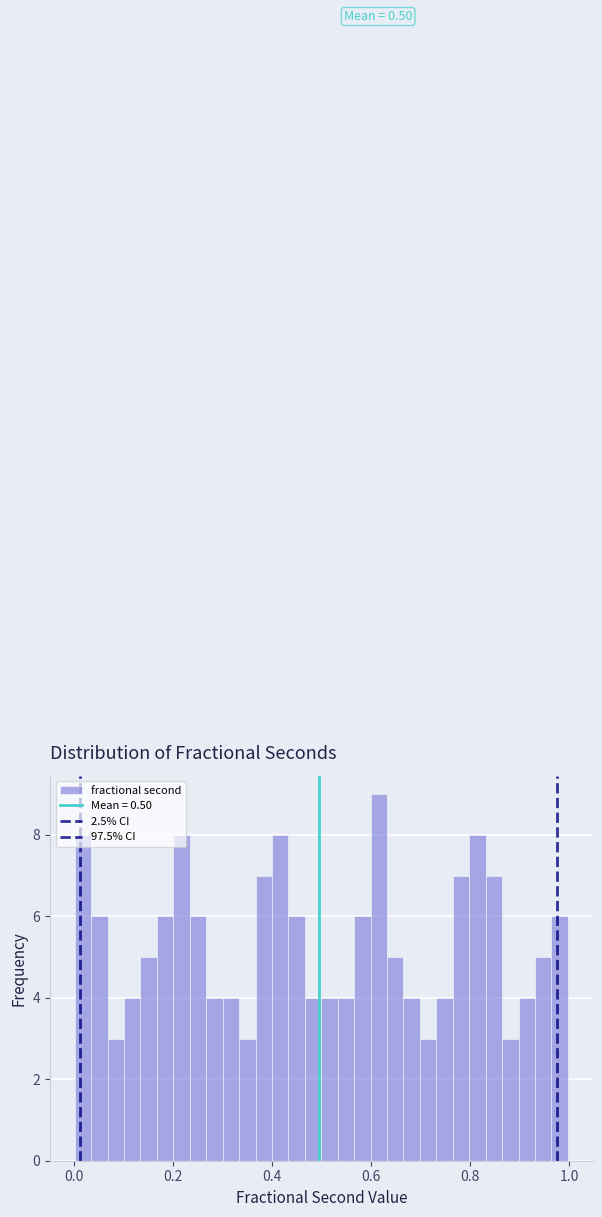

Read against the x-axis, roughly where is the centre of the tallest bar?

0.62